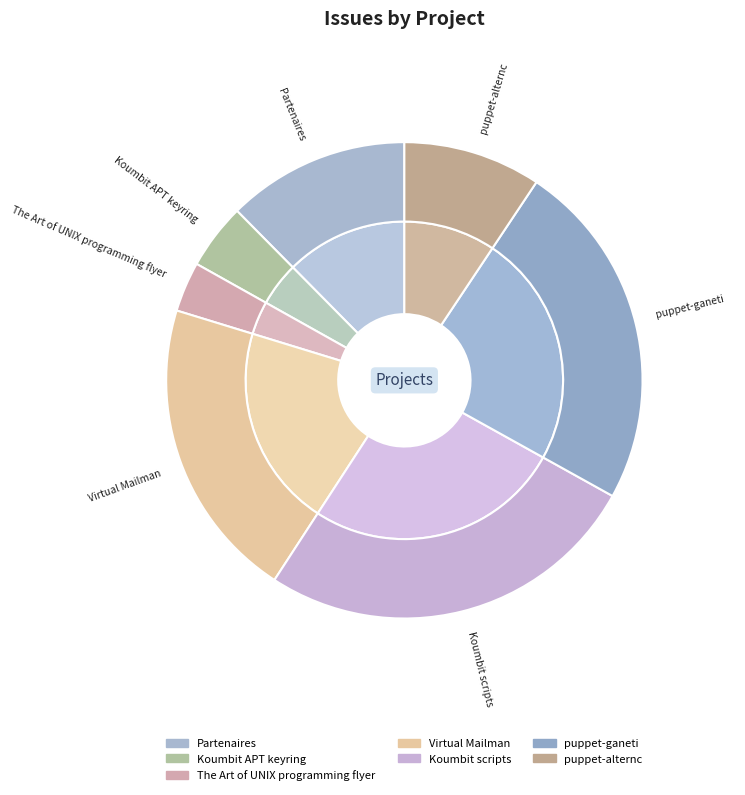

To the nearest percent, what is the difference between the largest and smallest slice percentages?

23%